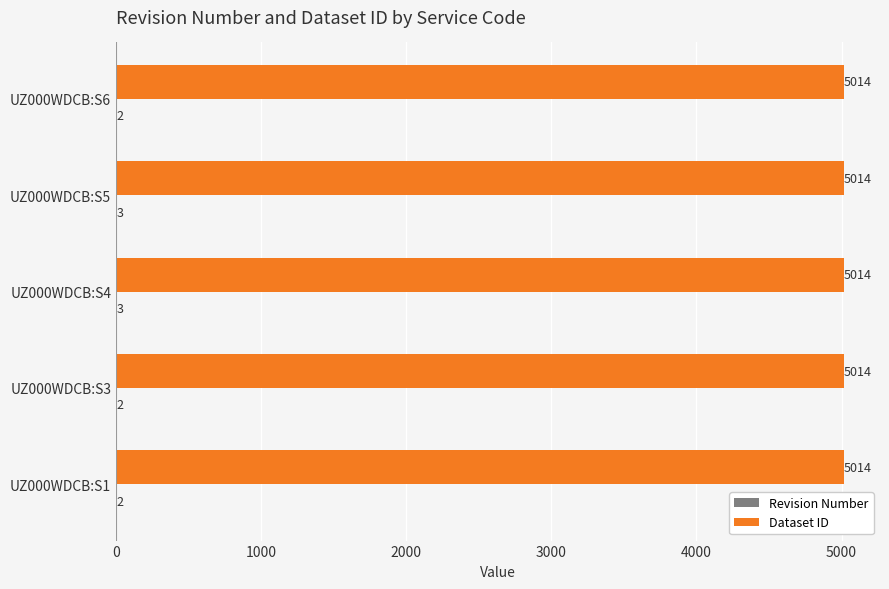

What is the sum of the Dataset ID values at UZ000WDCB:S3 and UZ000WDCB:S6?

10028